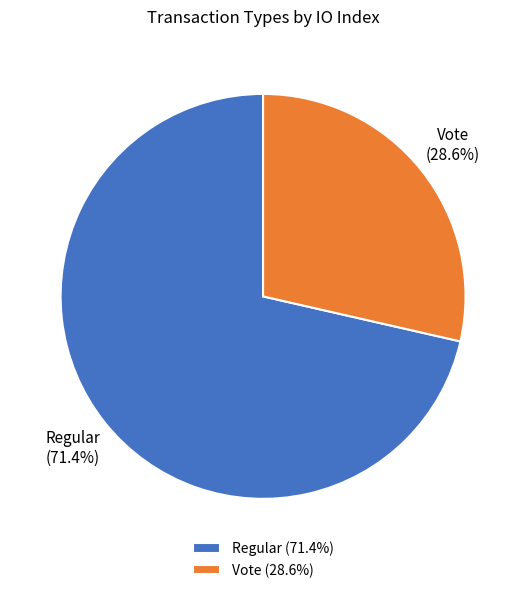

Count the number of slices in the pie.

2